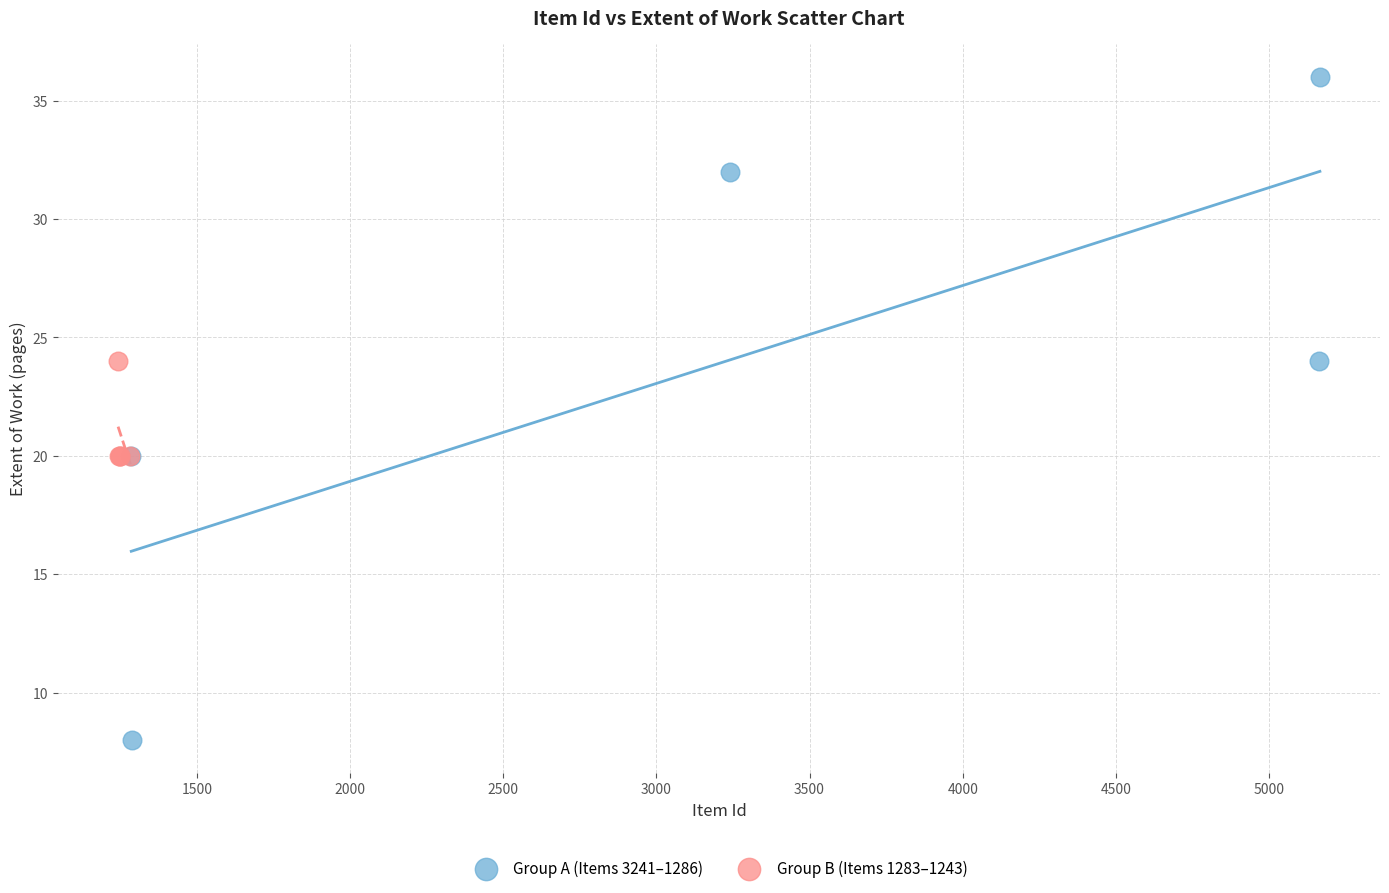

Which series has the largest Y range (max minus min)?

Group A (Items 3241–1286)